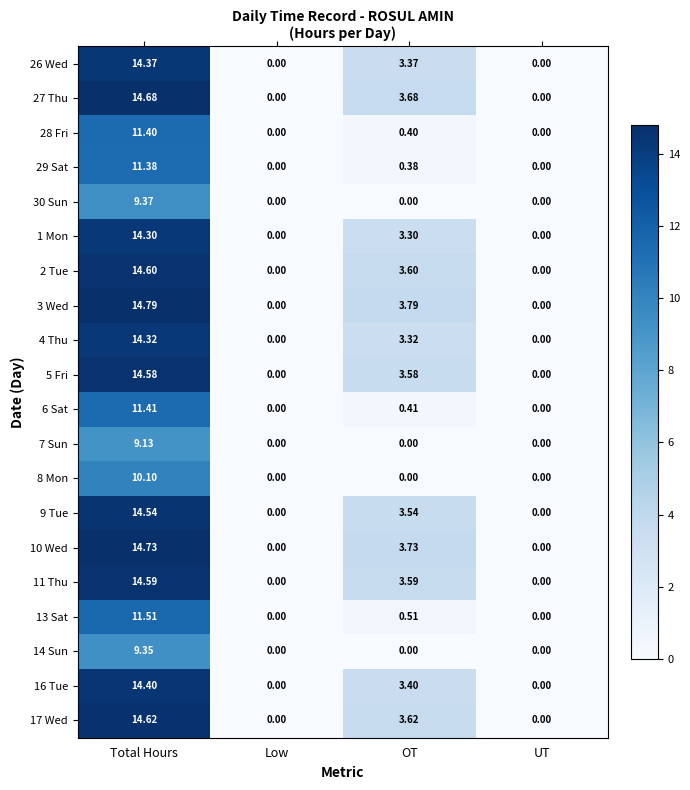

Which series has the largest total across all categories?

3 Wed